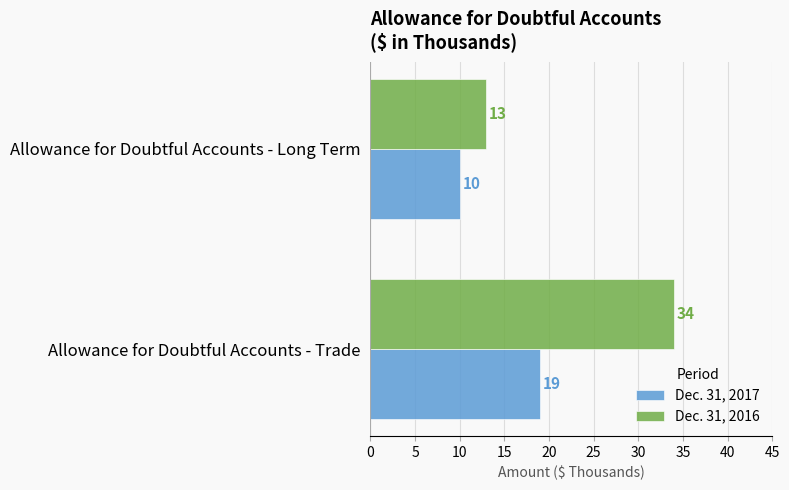

What is the greatest value displayed?

34